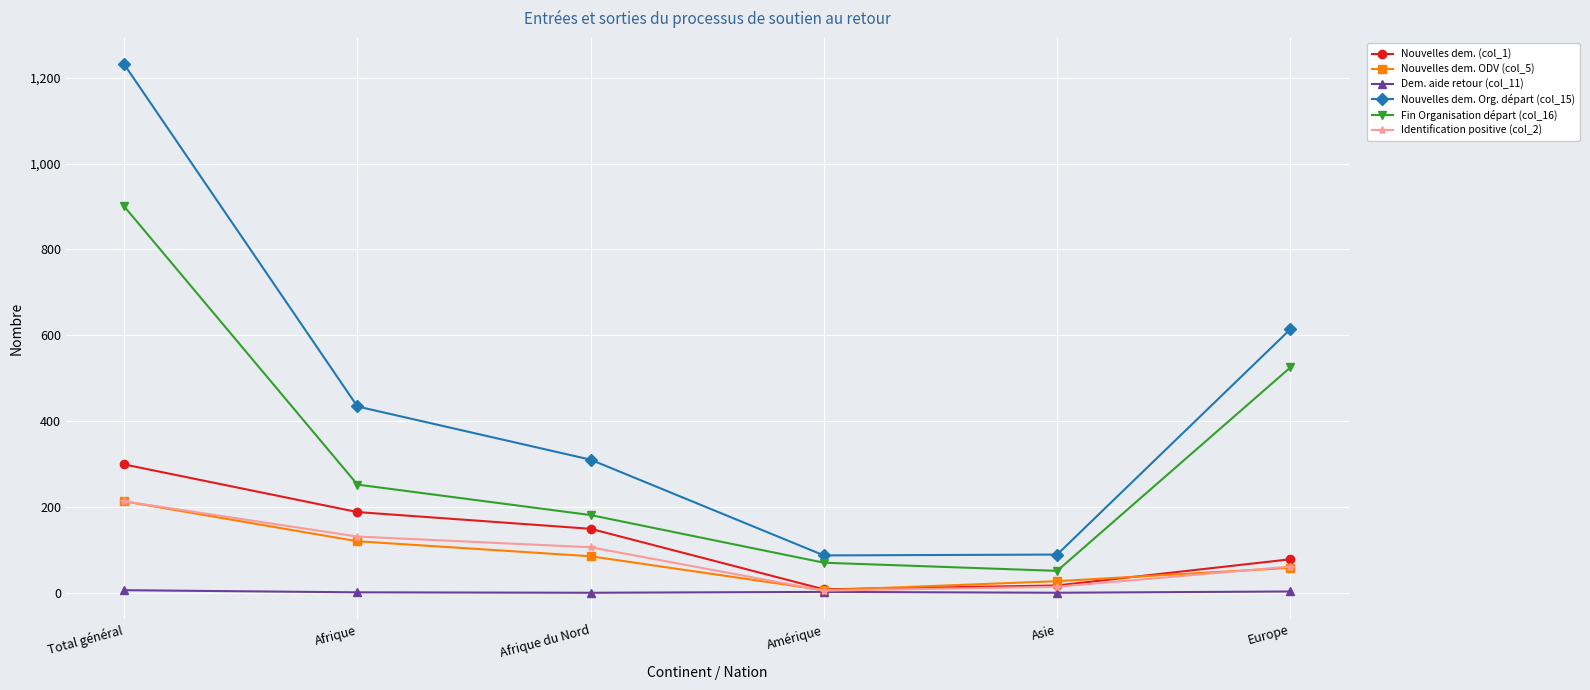

At which category is the sum across all series the highest?

Total général